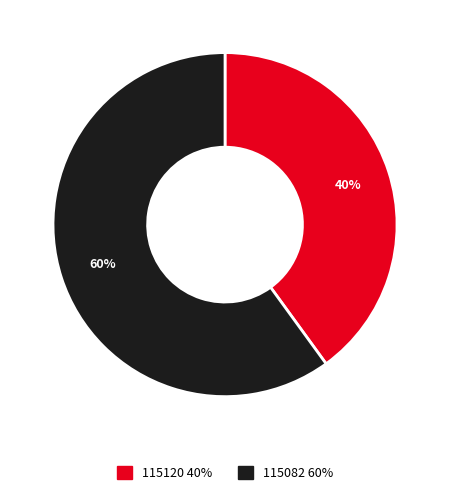

Does 115082 account for over 50% of the chart?

Yes